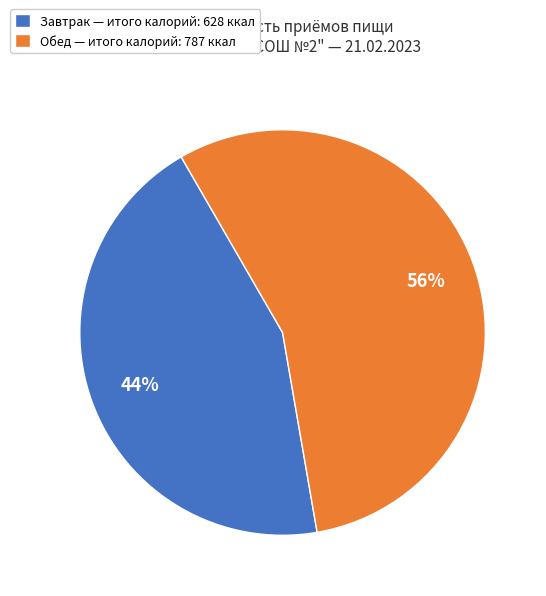

What percentage is the Обед slice, to the nearest percent?

56%